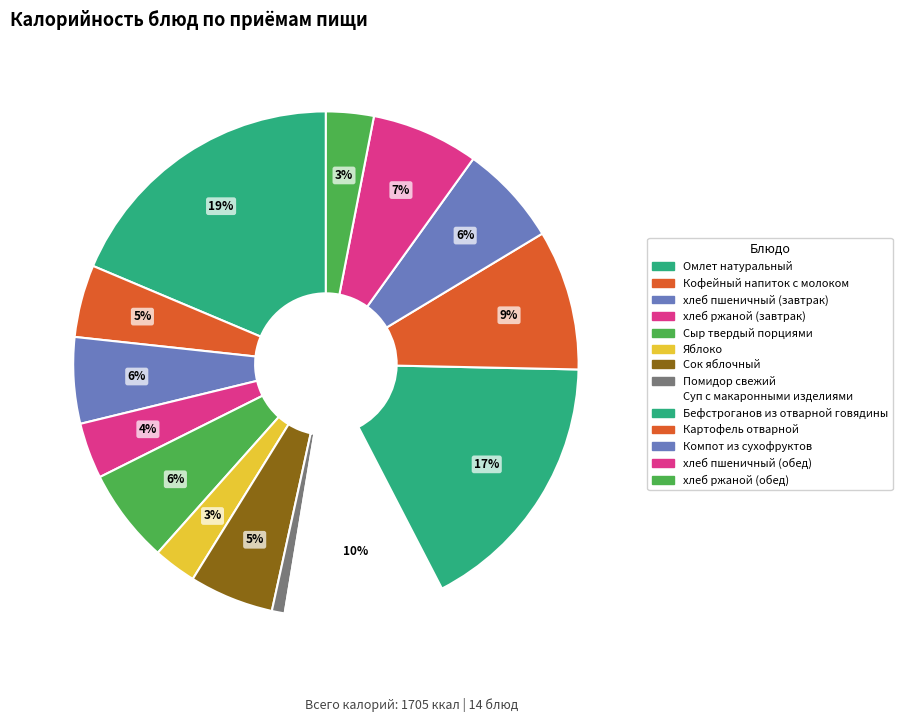

How many slices are in this pie chart?

14